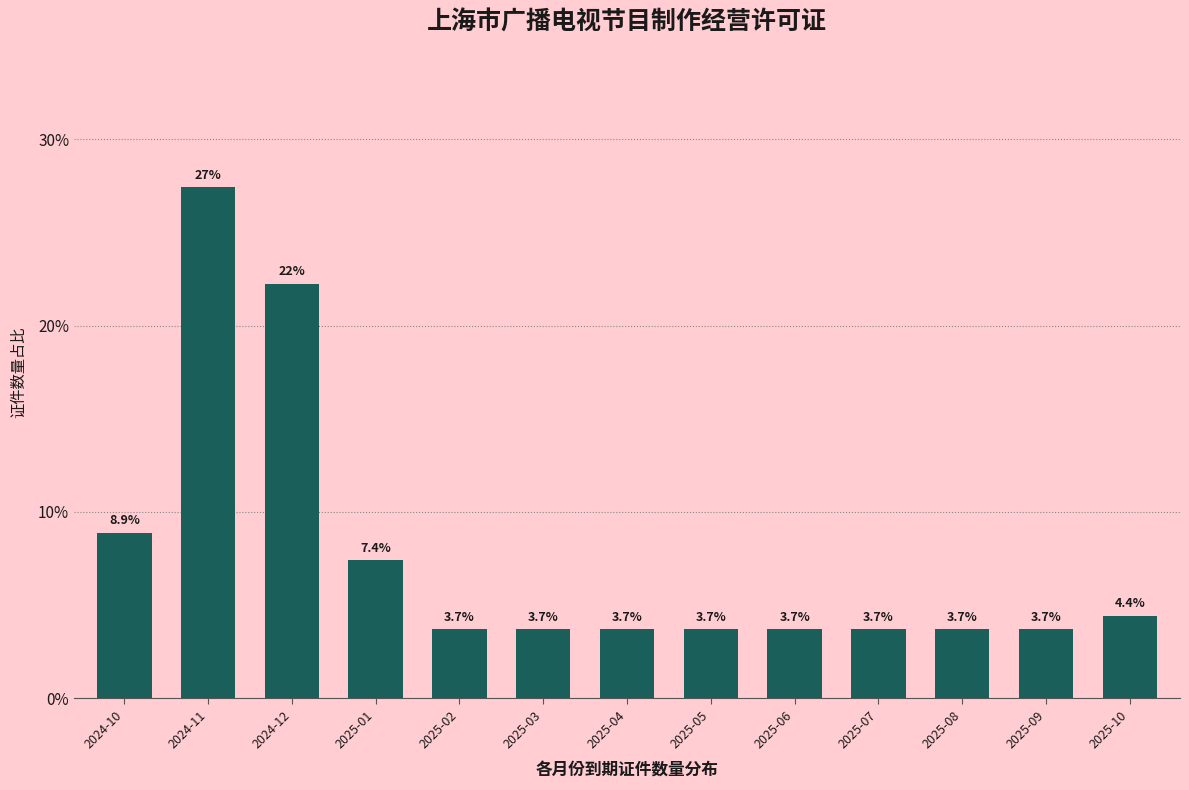

Reading left to right, transcribe all the data shown in this chart.

8.9	27.4	22.2	7.4	3.7	3.7	3.7	3.7	3.7	3.7	3.7	3.7	4.4